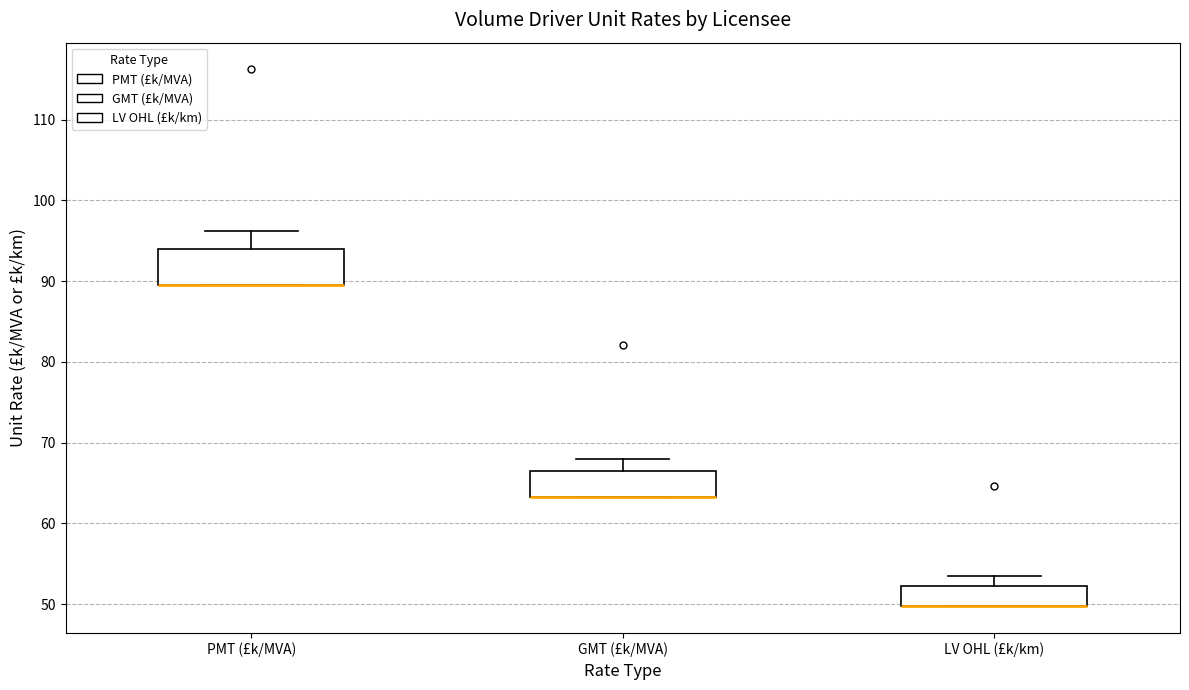

Reading left to right, read every box against the y-axis: the position of its median line, the range the box covers, and the ends of its whiskers. The values are not printed on the chart, so give them approximately, as read against the axis.

PMT (£k/MVA): median 89 (drawn on the box's lower edge), box 89 to 94, whiskers 89 to 96
GMT (£k/MVA): median 63 (drawn on the box's lower edge), box 63 to 66, whiskers 63 to 68
LV OHL (£k/km): median 50 (drawn on the box's lower edge), box 50 to 52, whiskers 50 to 54